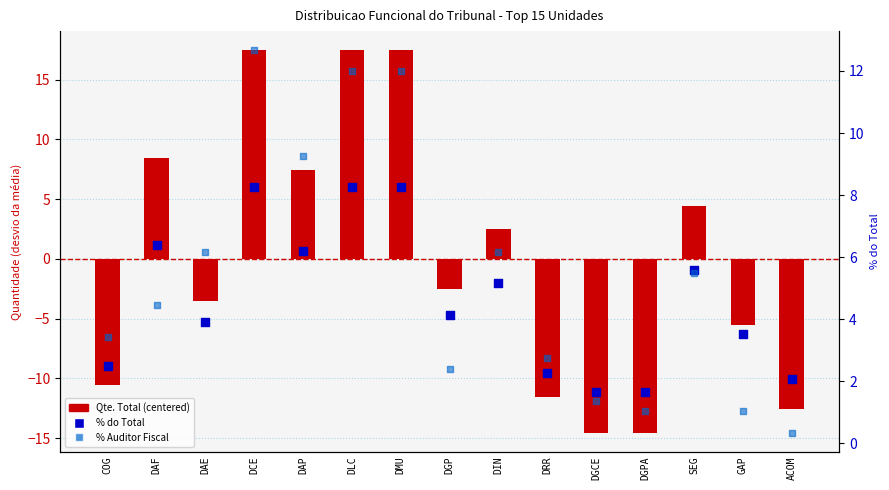

Which series has the largest total across all categories?

% Auditor Fiscal